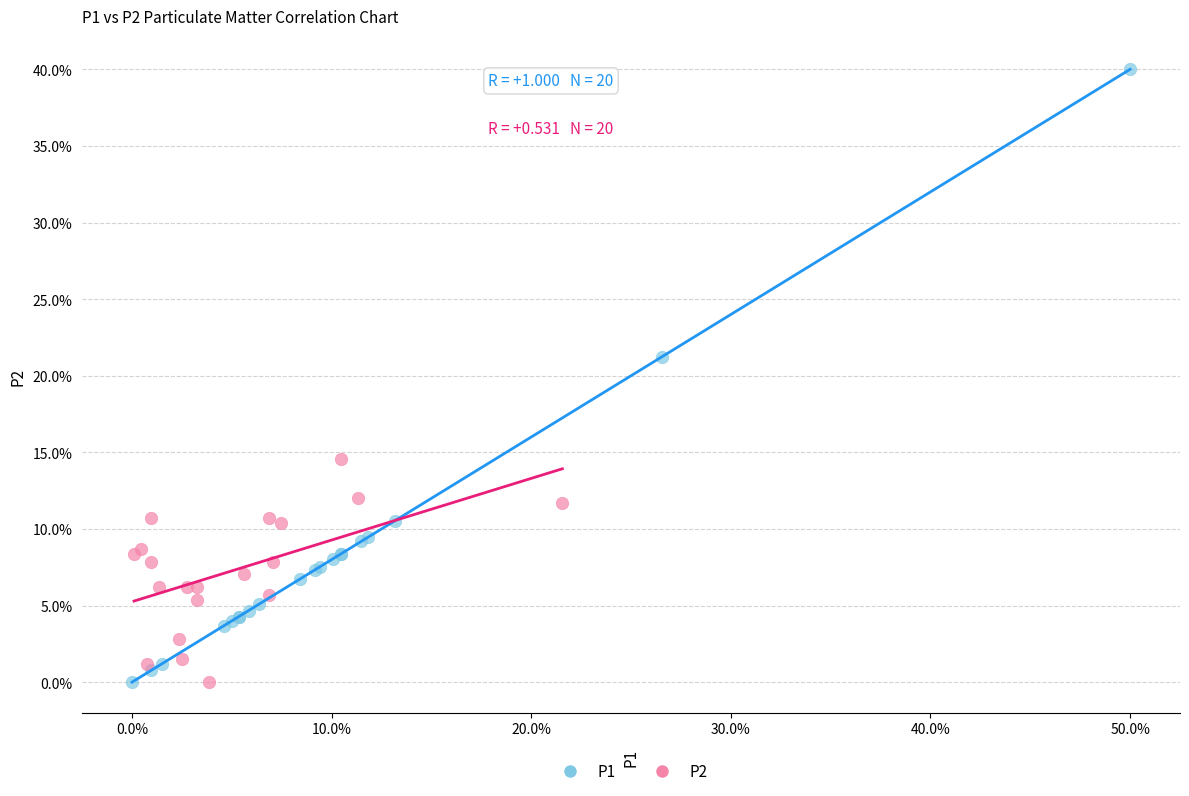

Which series has the widest spread of Y values?

P1